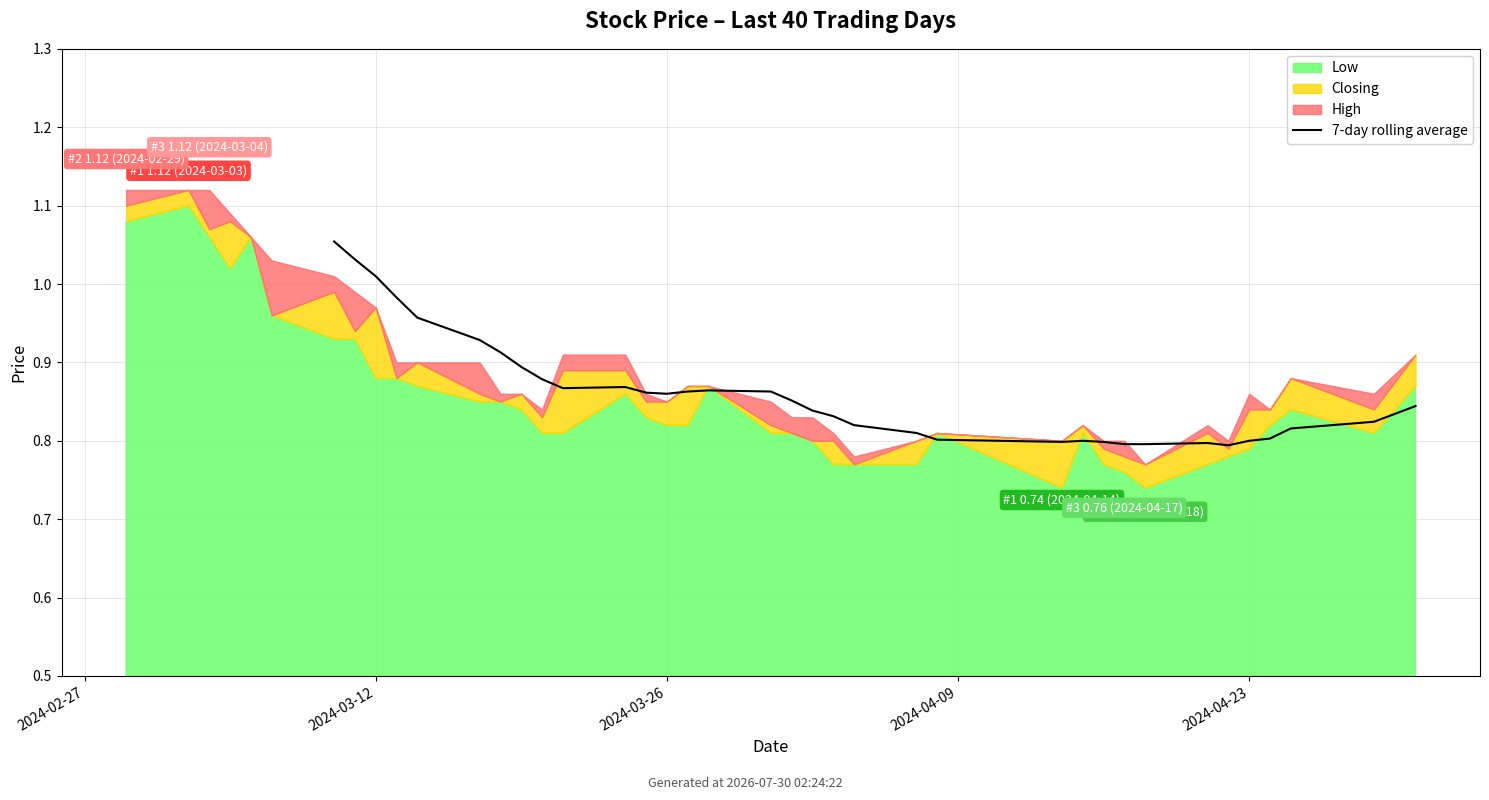

What is the sum of the values at 10 and 5?

1.8